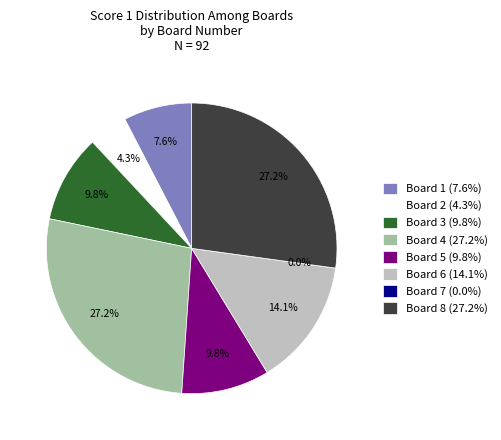

Does Board 8 account for over 50% of the chart?

No